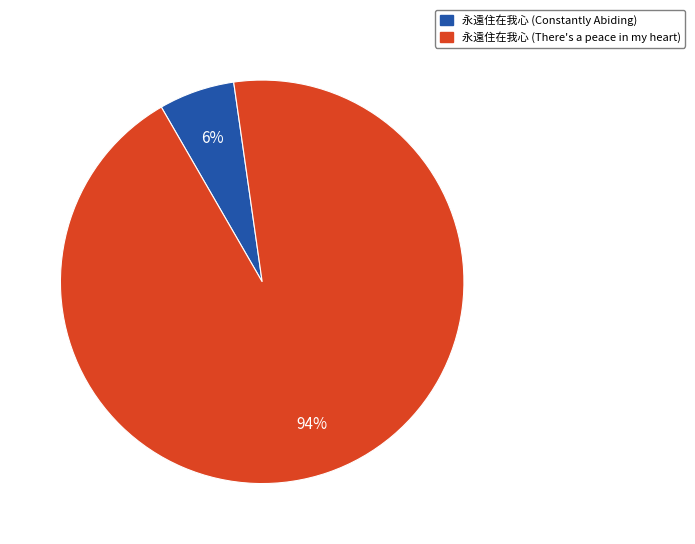

The 永遠住在我心 (There's a peace in my heart) slice represents 94% of the pie. True or false?

True